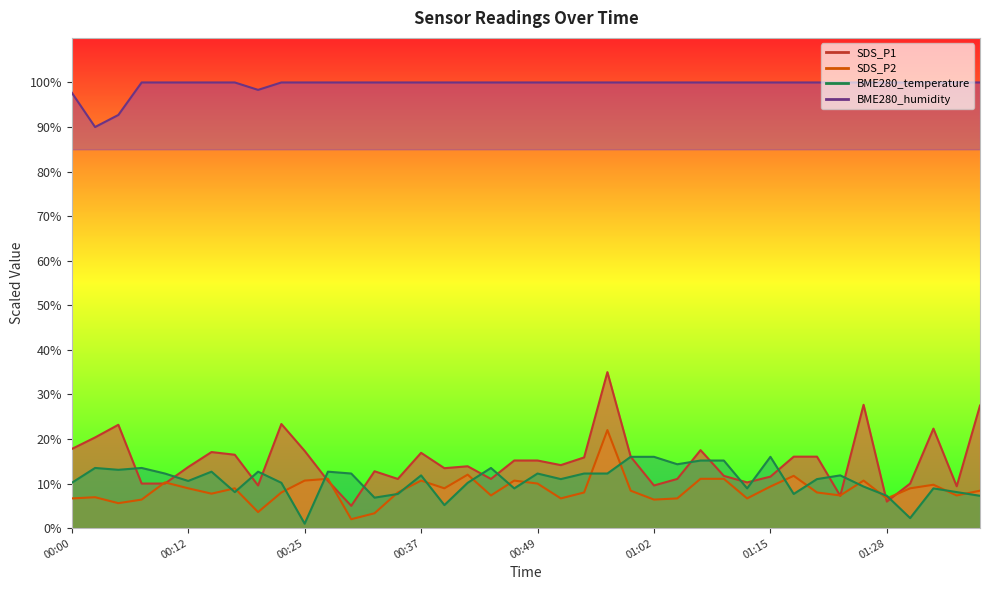

How many lines are shown in the chart?

4